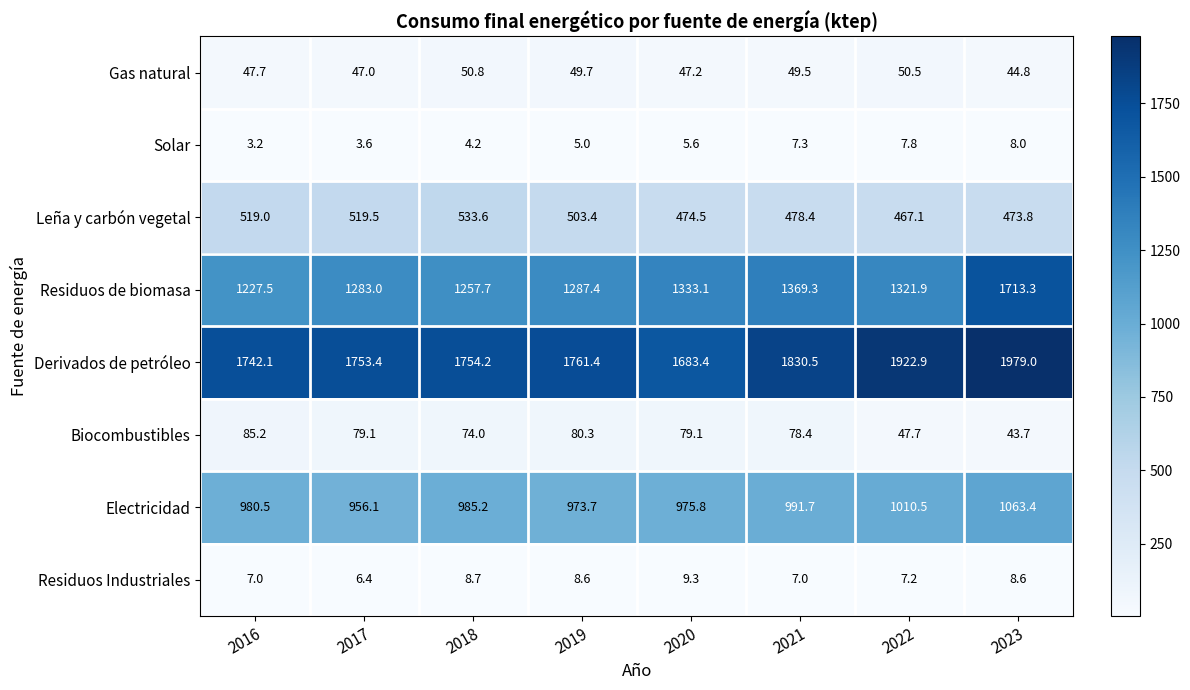

What is the maximum value for Leña y carbón vegetal?

533.6